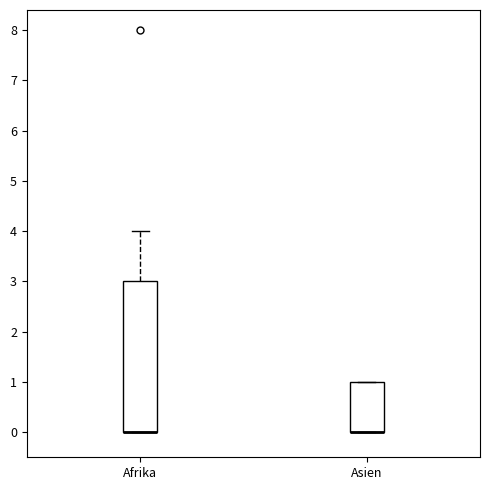

Where is the lower edge of the box for Asien on the y-axis? The values are not printed on the chart, so give them approximately, as read against the axis.

0